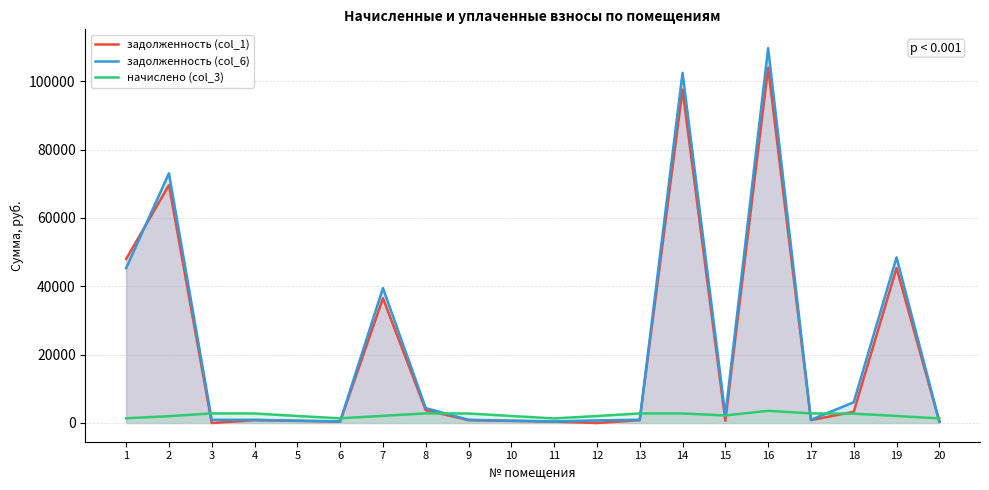

Which series ends up on top after the final intersection of начислено (col_3) and задолженность (col_1)?

начислено (col_3)